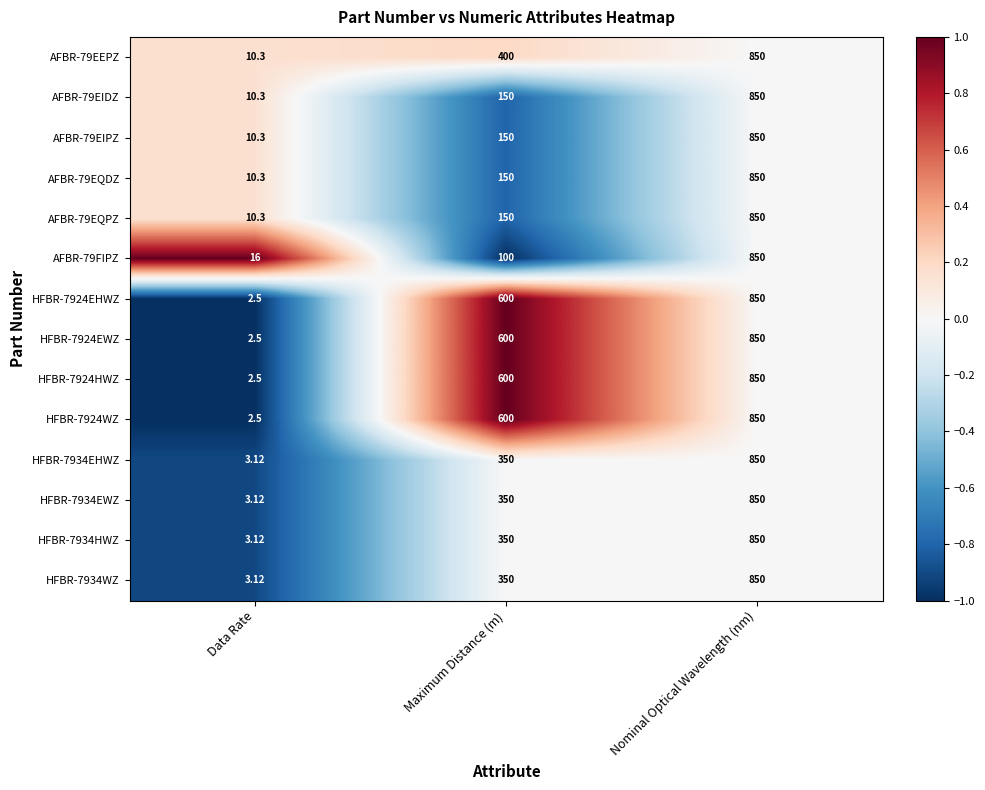

Count the number of data series in this chart.

14